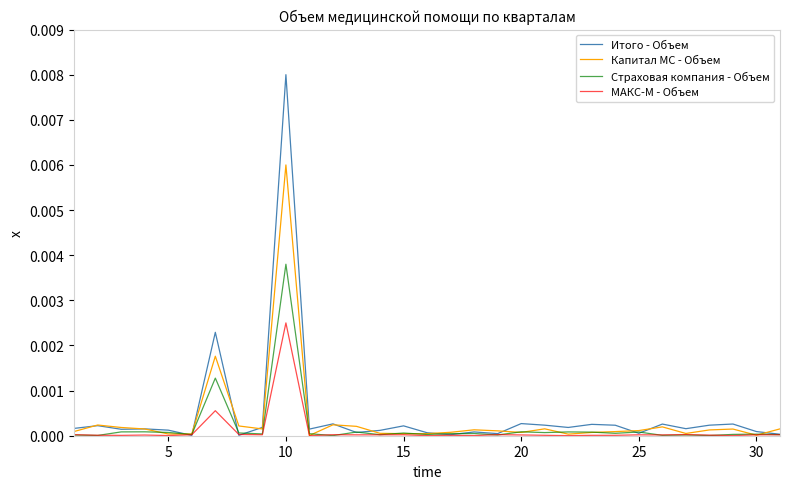

Which series has the largest range (max minus min)?

Итого - Объем